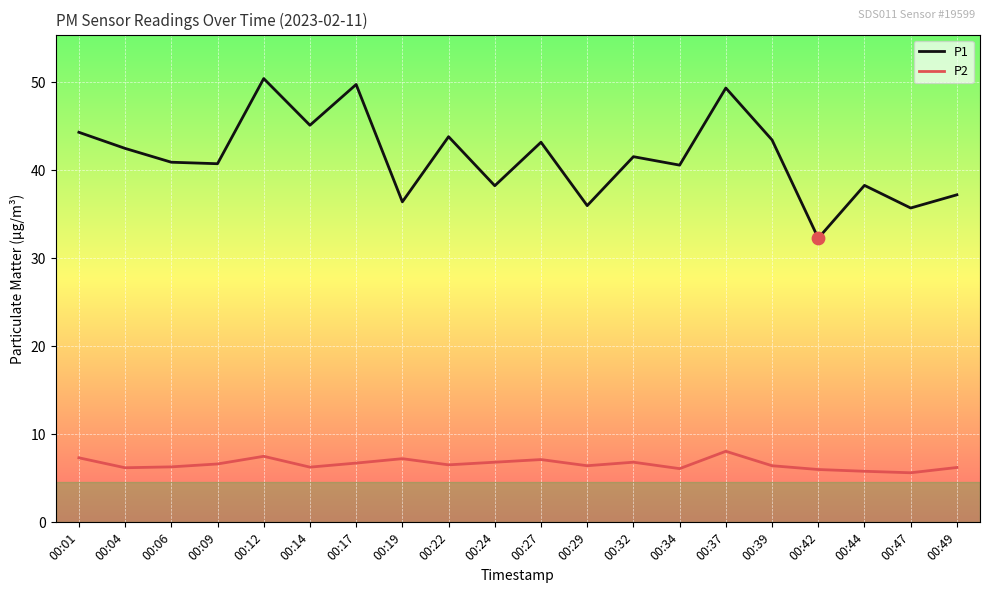

What is the difference between the highest and lowest values at 00:24?

31.4